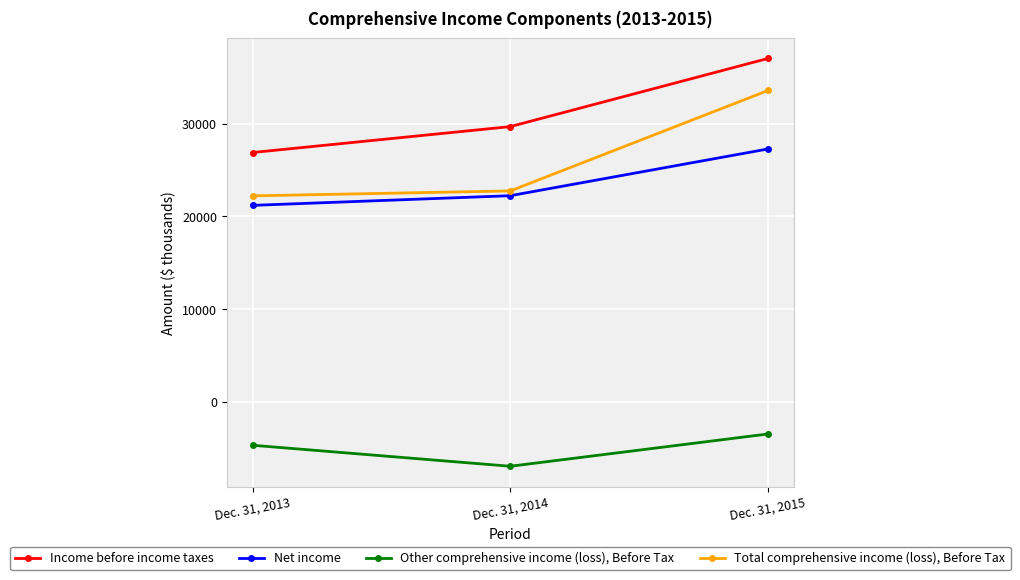

Is this an area chart (filled region under the line)?

No